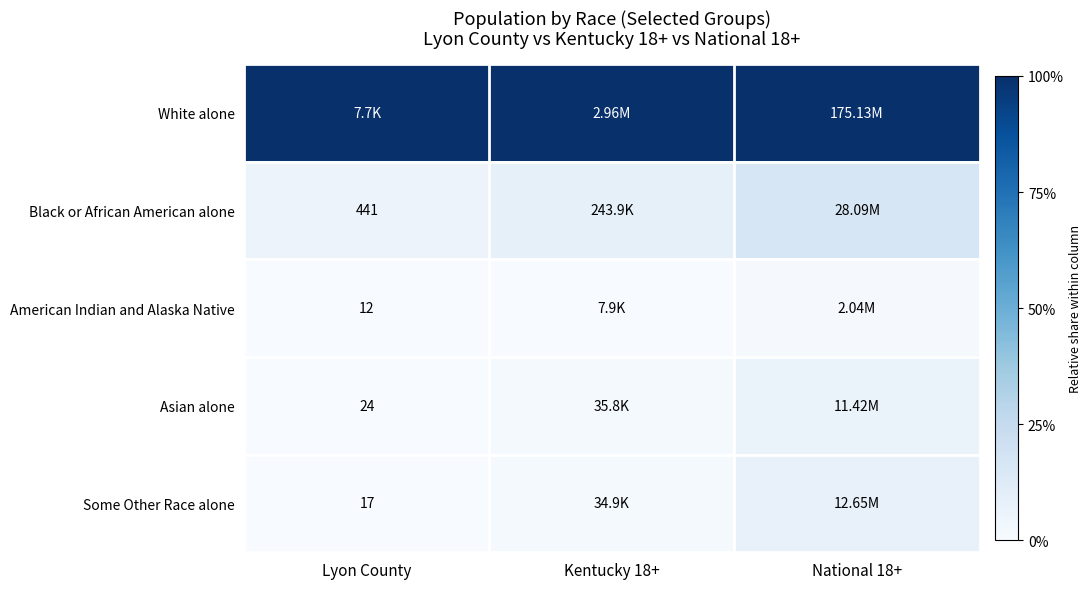

Which category has the lowest value across all series?

Lyon County